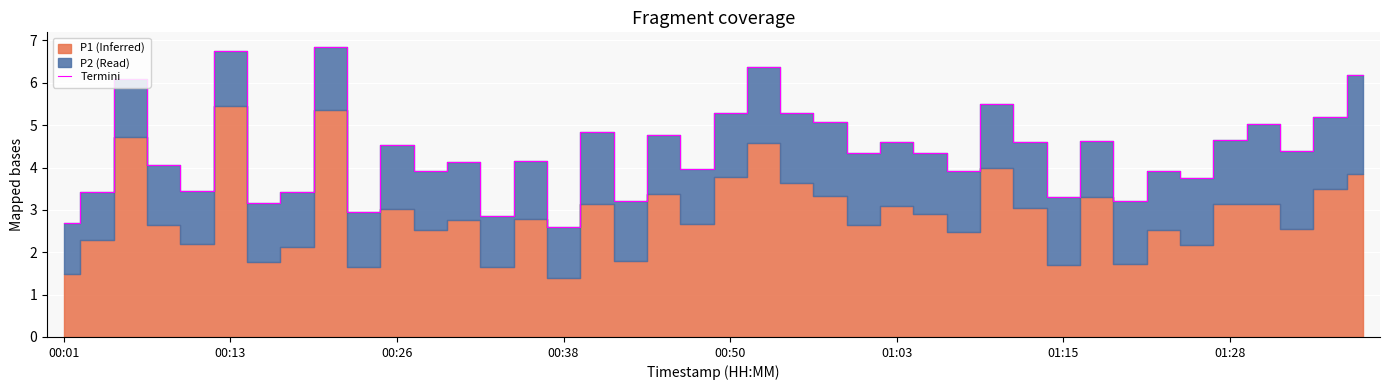

How many data points are less than 4?

16